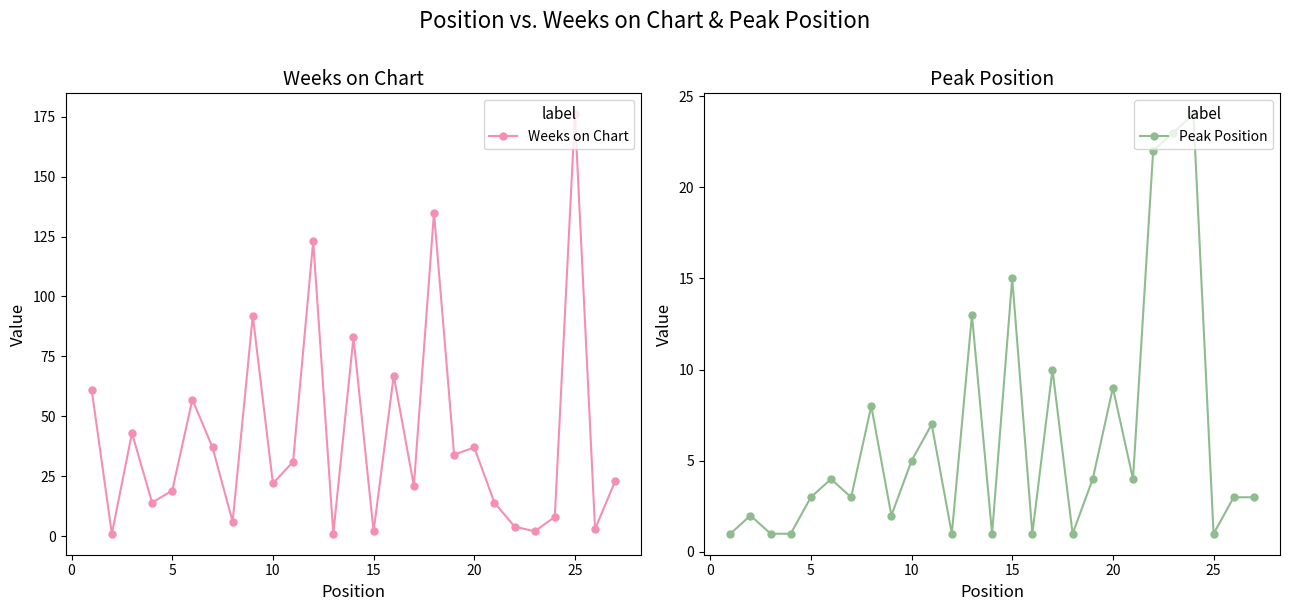

List the series in order of their peak value, highest first.

Weeks on Chart, Peak Position